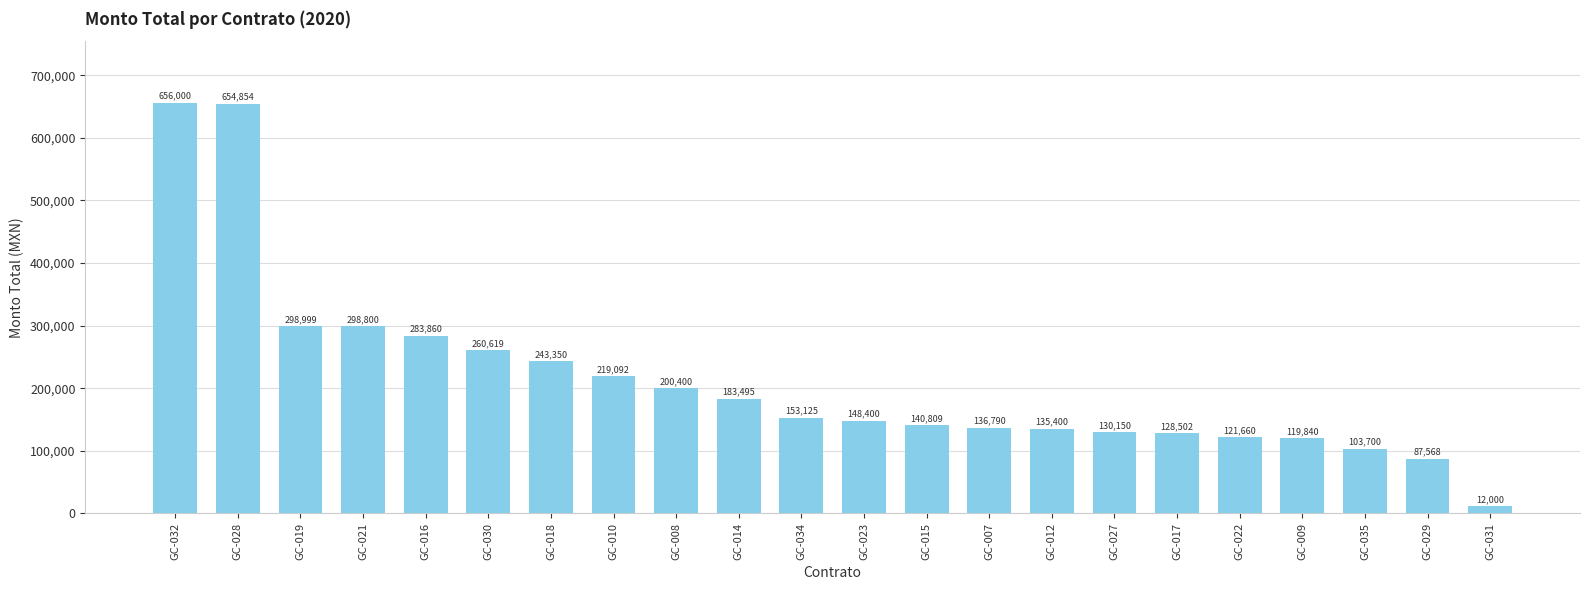

What is the greatest value displayed?

656000.0